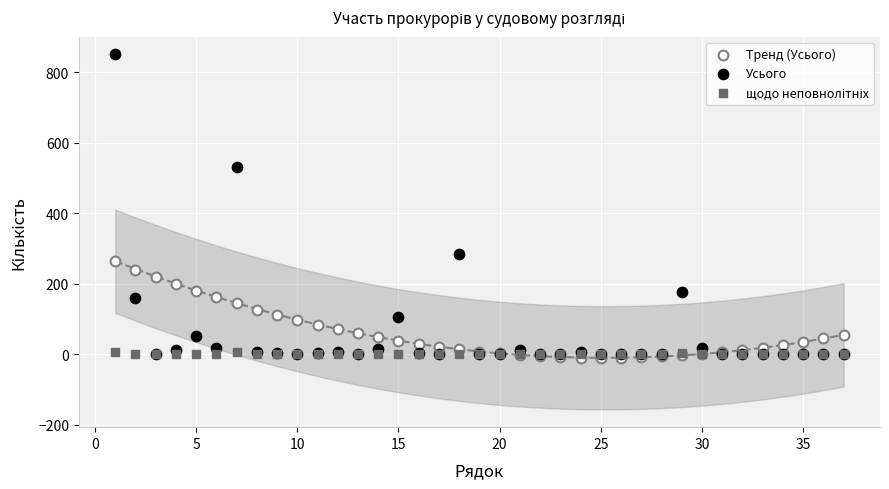

Across all series, what Y value is closest to 420?

531.0